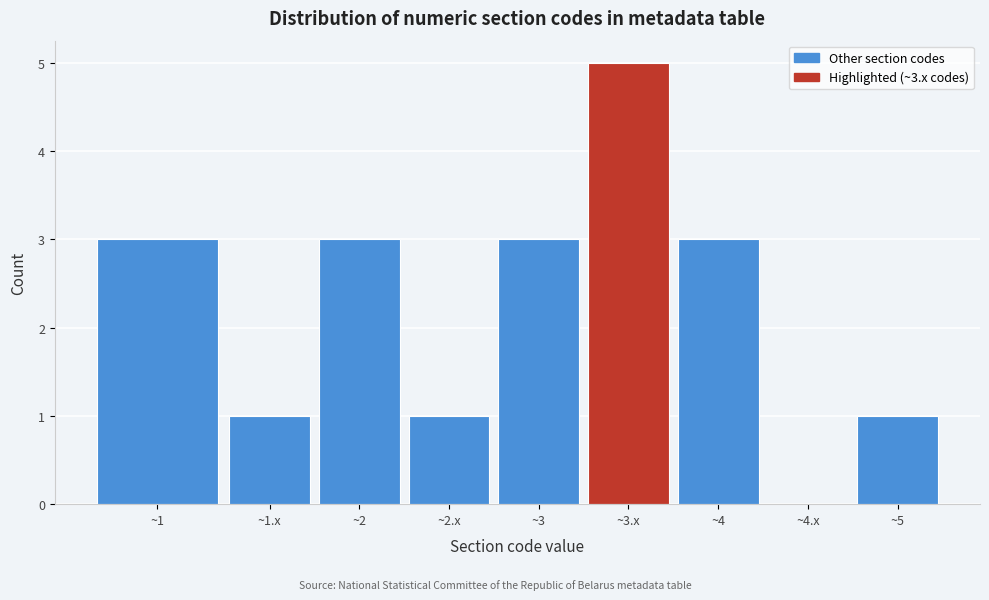

Reading right to left, extract all data points from this chart.

~5=1	~4.x=0	~4=3	~3.x=5	~3=3	~2.x=1	~2=3	~1.x=1	~1=3